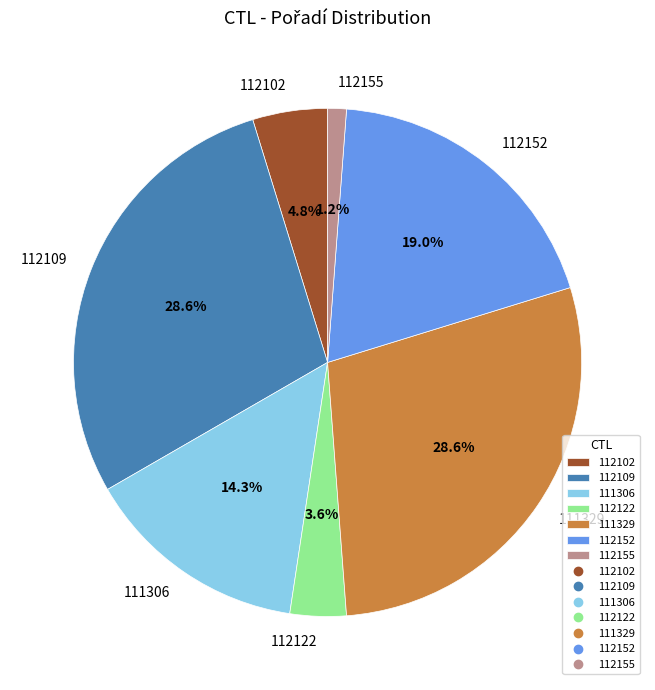

Between 112152 and 112102, which is larger?

112152